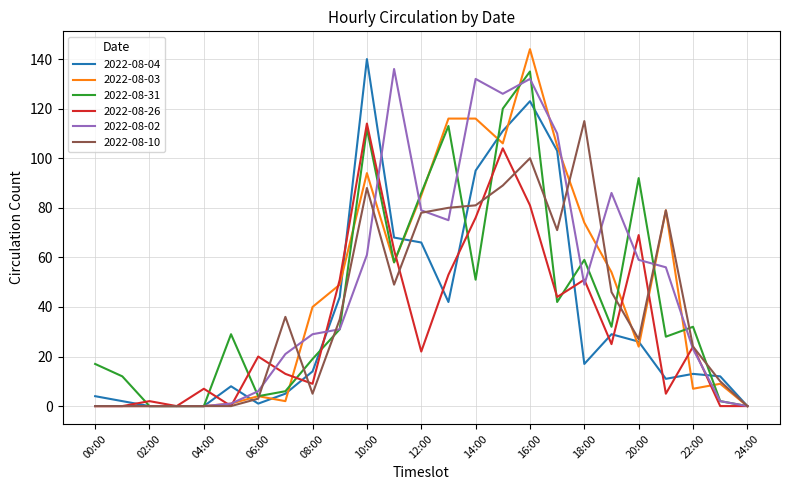

What is the highest value of the 2022-08-31 series?

135